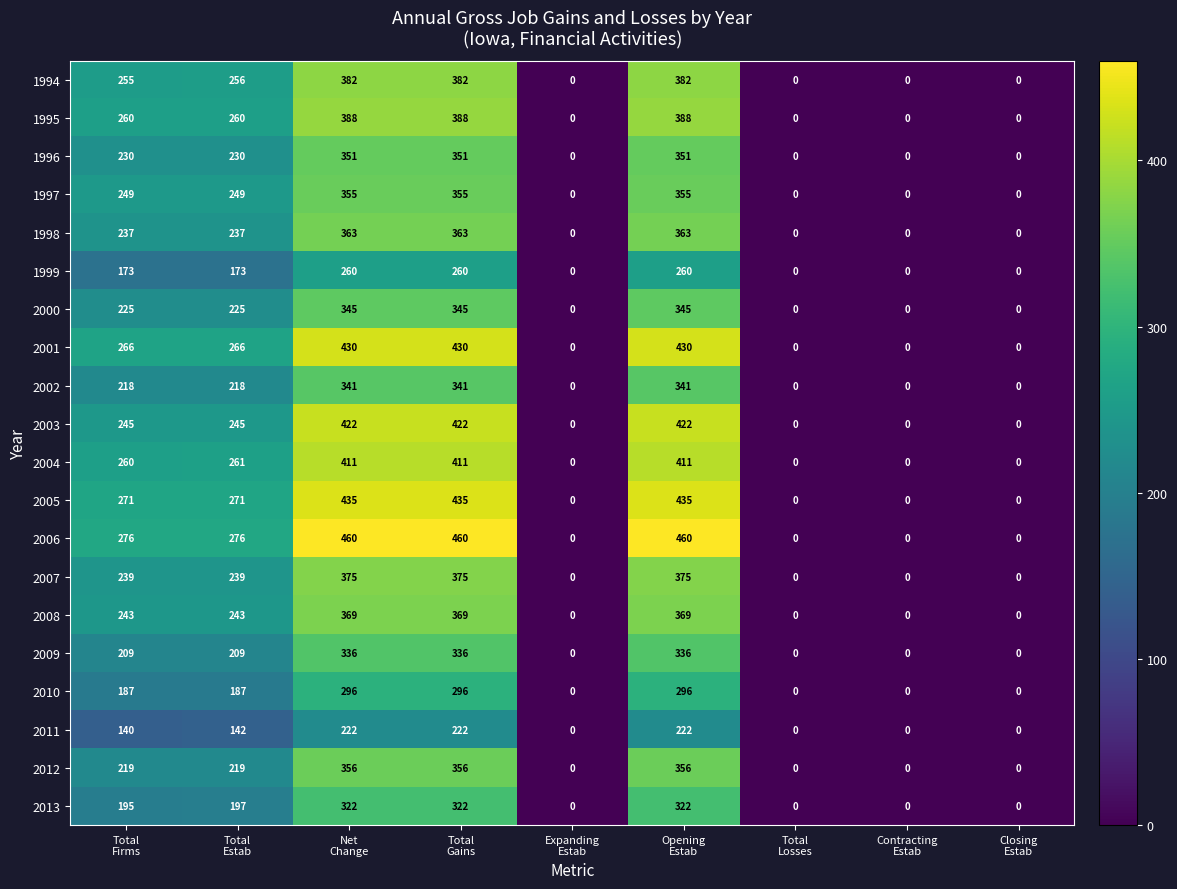

Rank the series by their maximum value, from highest to lowest.

2006, 2005, 2001, 2003, 2004, 1995, 1994, 2007, 2008, 1998, 2012, 1997, 1996, 2000, 2002, 2009, 2013, 2010, 1999, 2011